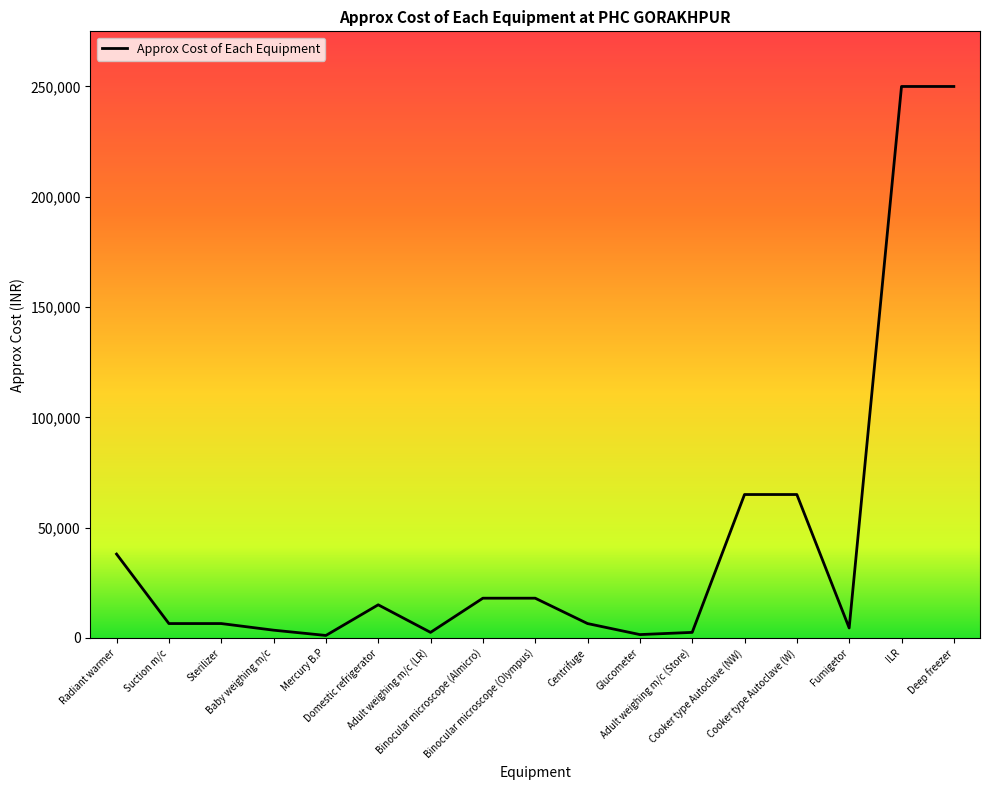

What is the maximum value shown in the chart?

250000